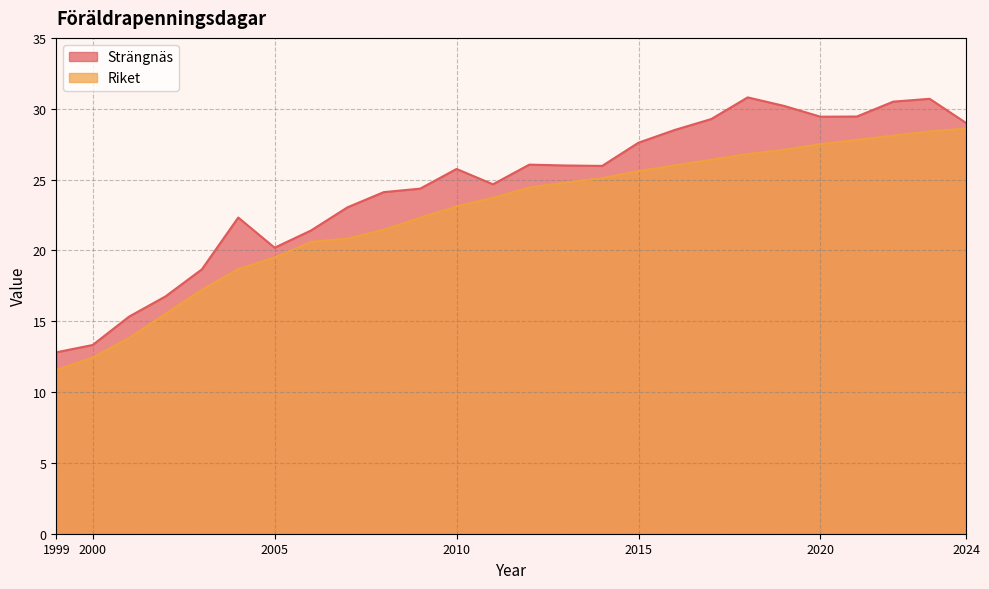

The Riket series shows 24.8 at 2013. True or false?

True